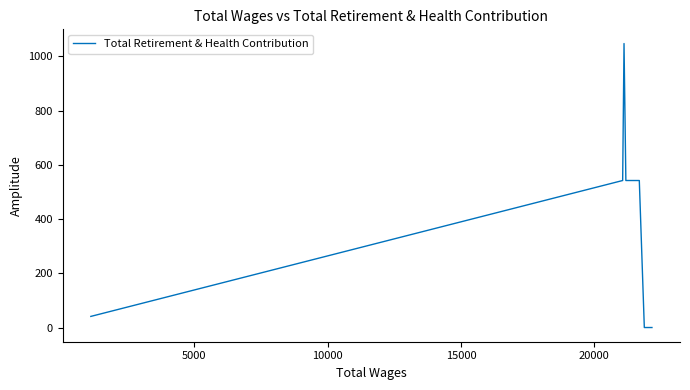

How many values are below 542?

3